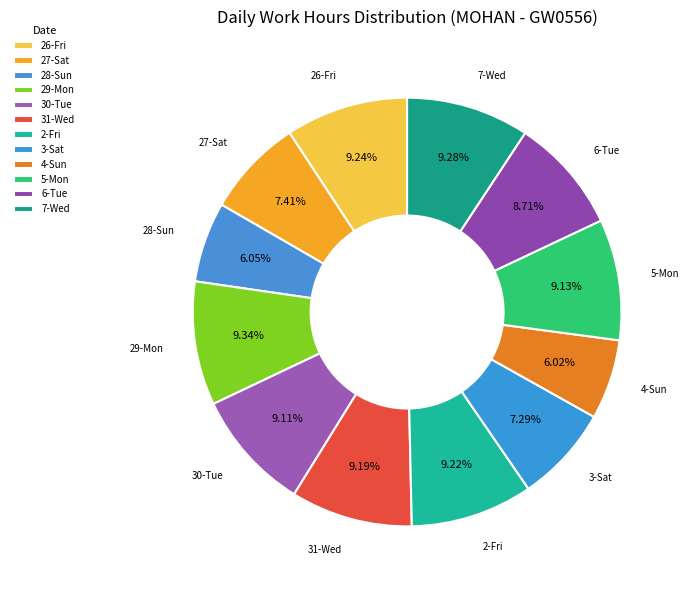

How much of the chart is everything except 30-Tue?

90.9%